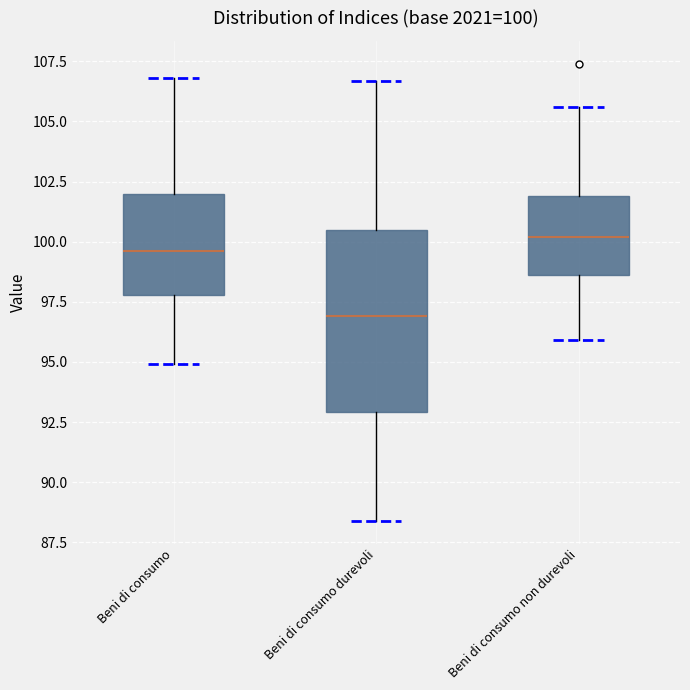

Comparing the boxes themselves (not the whiskers), which one is the tallest?

Beni di consumo durevoli